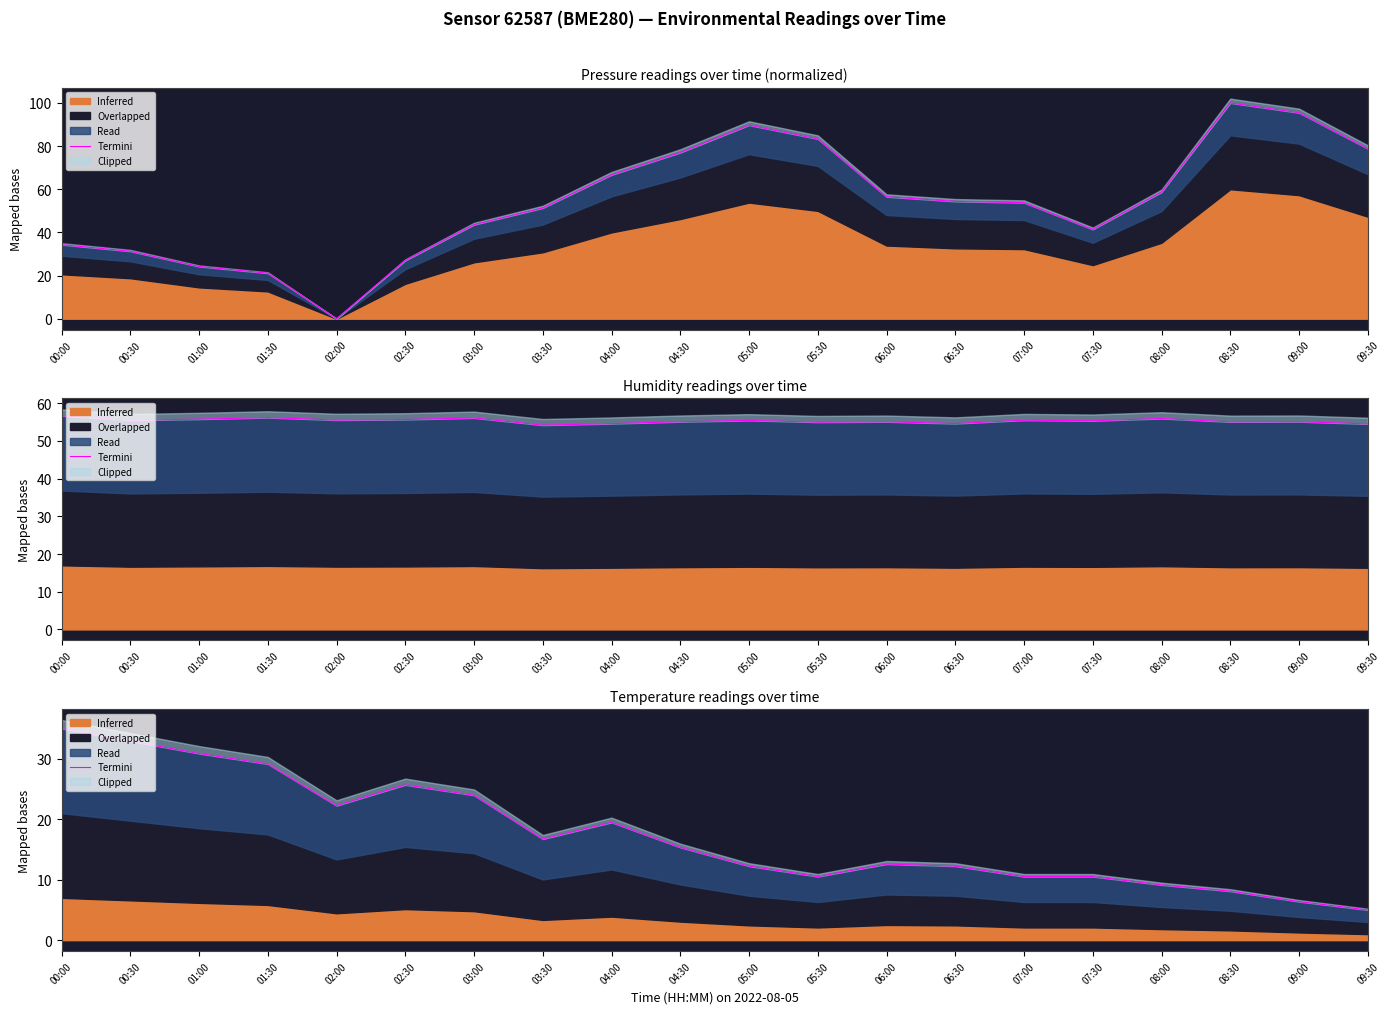

How many points are higher than both their immediate neighbors (excluding endpoints)?

3